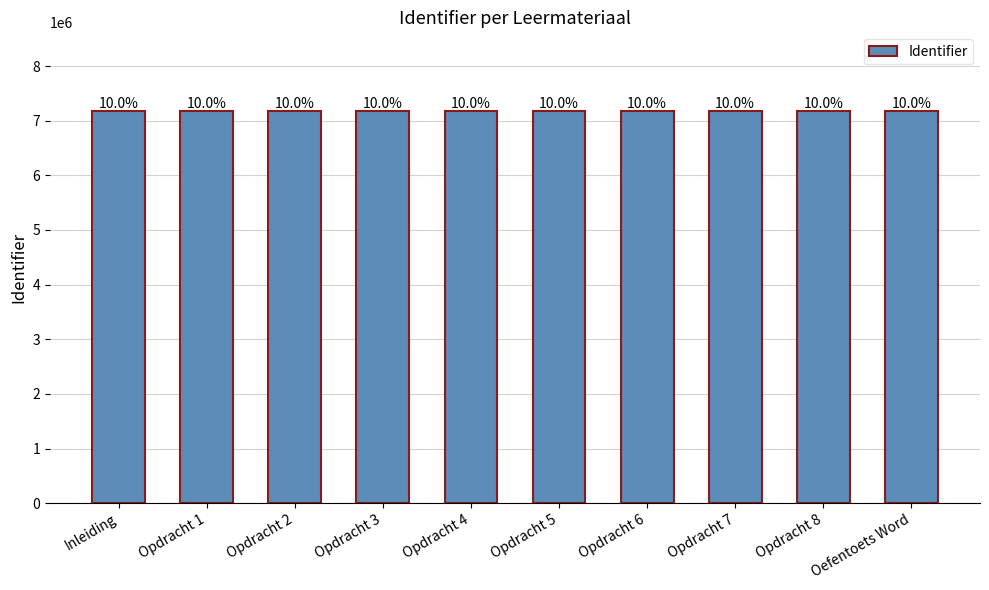

Does the chart contain stacked bars?

No